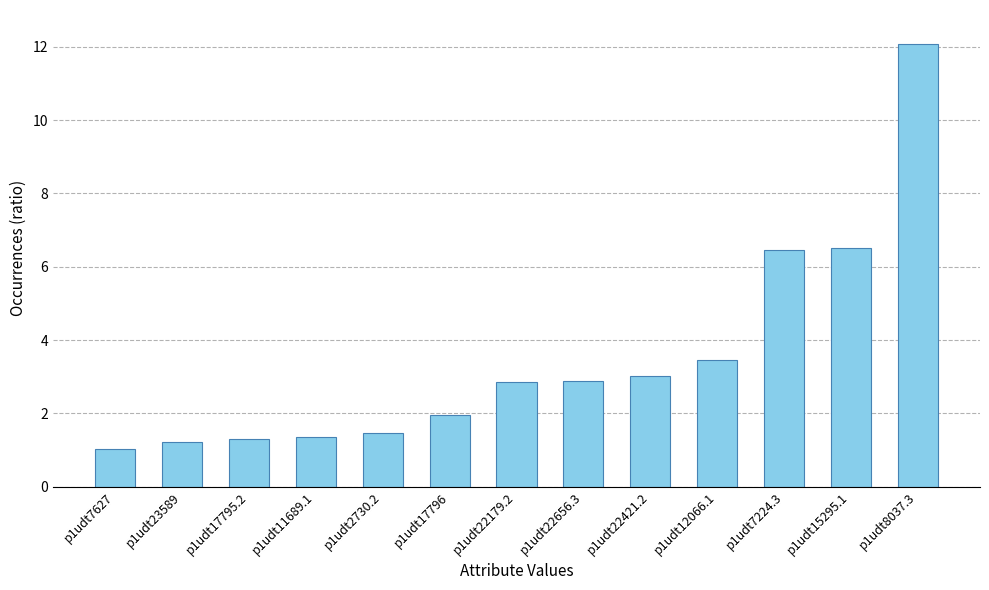

Approximately how many times larger is the value at p1udt22421.2 compared to p1udt17796?

1.5